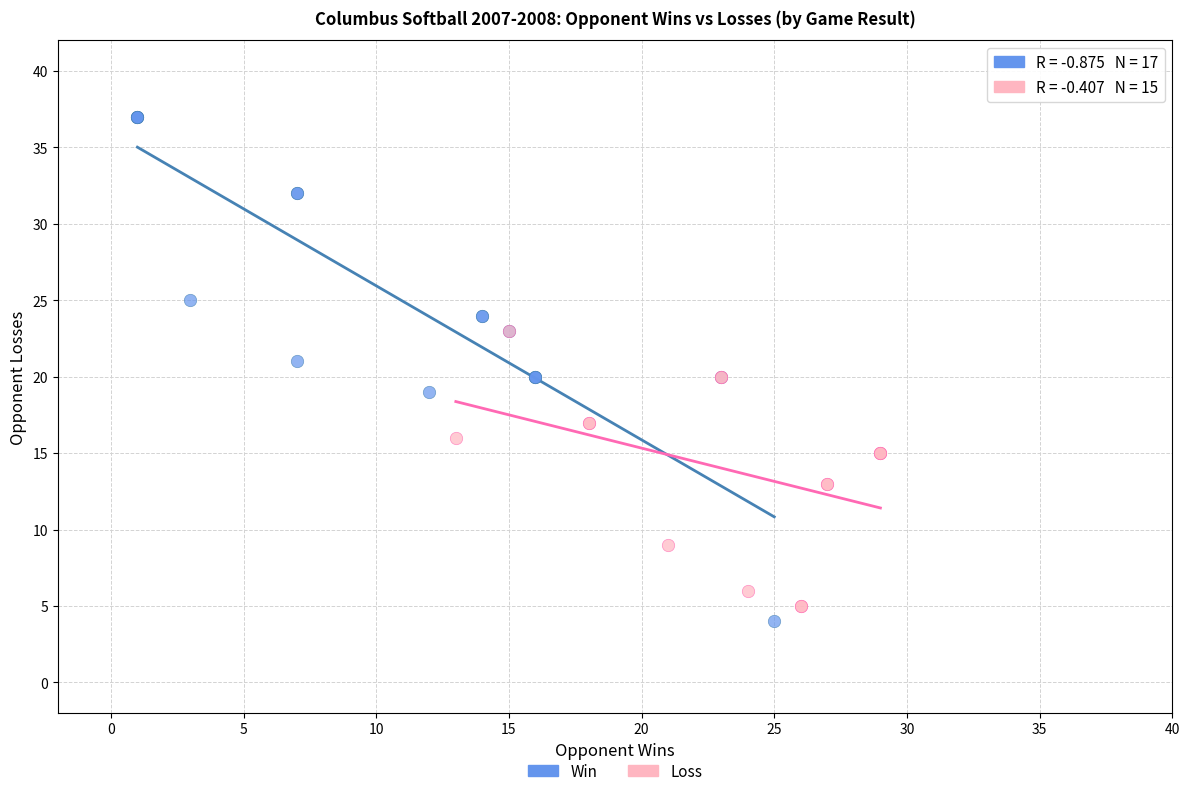

Which series has the largest Y range (max minus min)?

Win